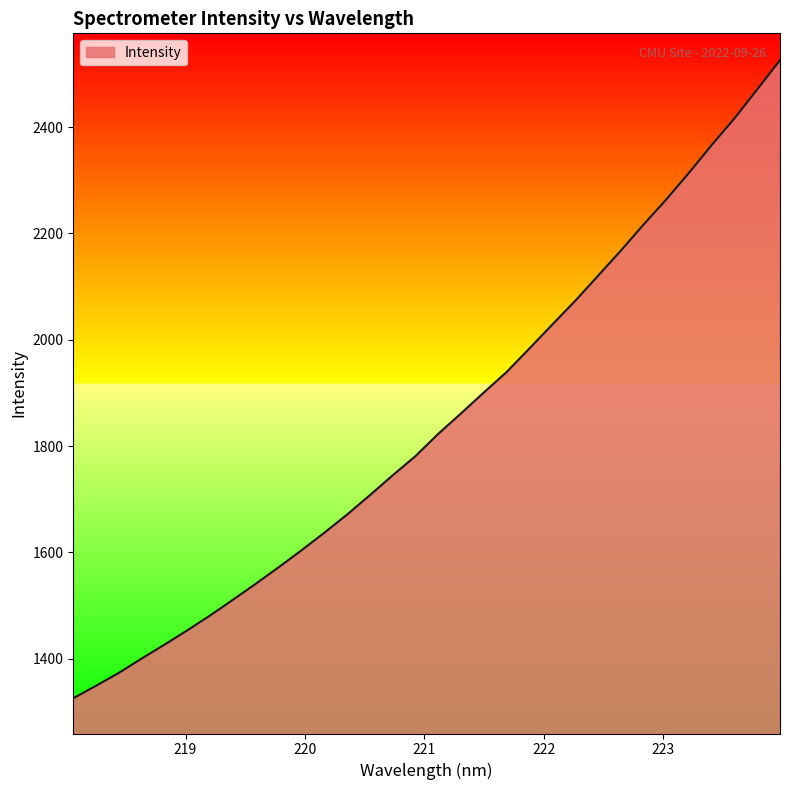

Reading left to right, list all the values displayed in this chart.

1325.9	1349.5	1373.7	1400.7	1426.8	1453.7	1481.7	1511.2	1541.4	1572.2	1604.1	1637.1	1671.3	1707.7	1745.1	1781.2	1823.2	1861.6	1901.0	1939.4	1983.7	2028.5	2072.8	2119.9	2167.1	2216.2	2263.6	2313.8	2366.2	2416.3	2470.8	2525.7